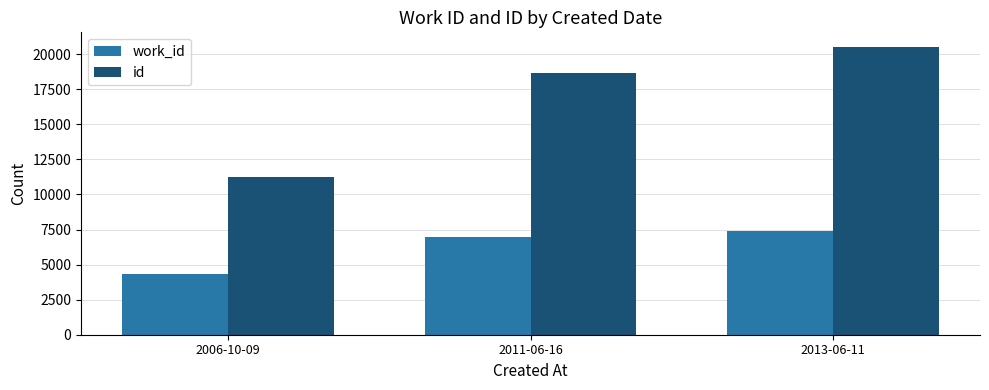

Is the value of id at 2013-06-11 greater than the value of work_id at 2013-06-11?

Yes